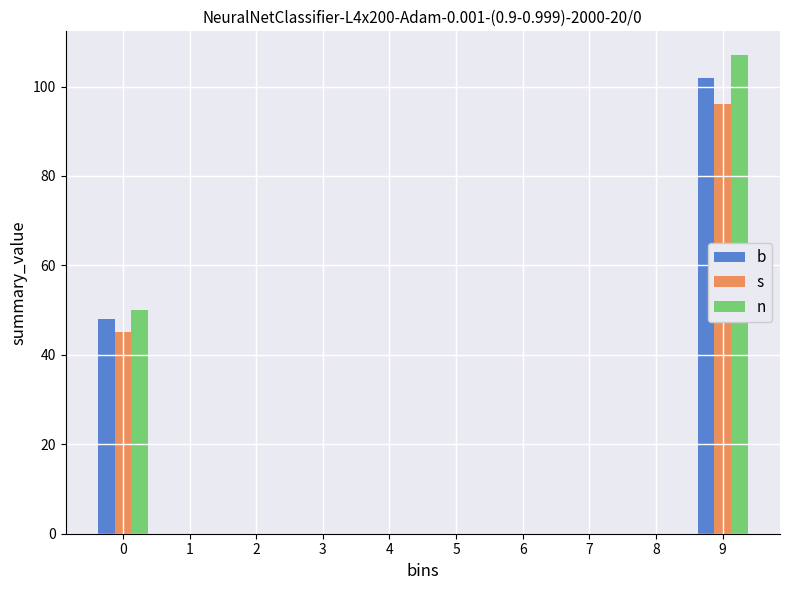

Reading left to right, what are all the values shown in this chart?

b: 0=48	1=0	2=0	3=0	4=0	5=0	6=0	7=0	8=0	9=102
s: 0=45	1=0	2=0	3=0	4=0	5=0	6=0	7=0	8=0	9=96
n: 0=50	1=0	2=0	3=0	4=0	5=0	6=0	7=0	8=0	9=107